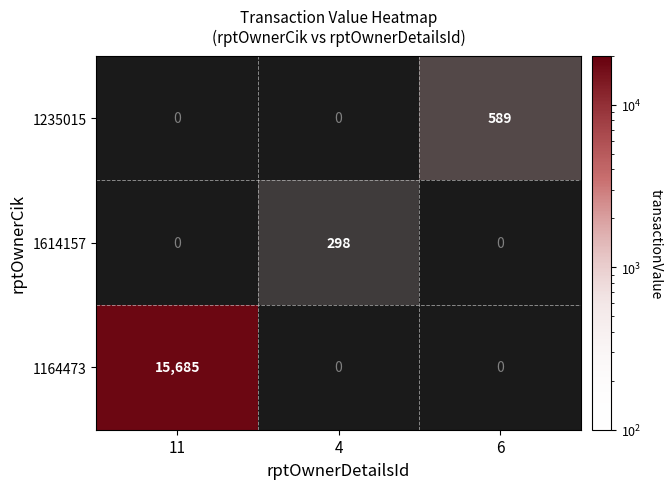

Reading left to right, what are all the values shown in this chart?

1164473: 15685	0	0
1614157: 0	298	0
1235015: 0	0	589